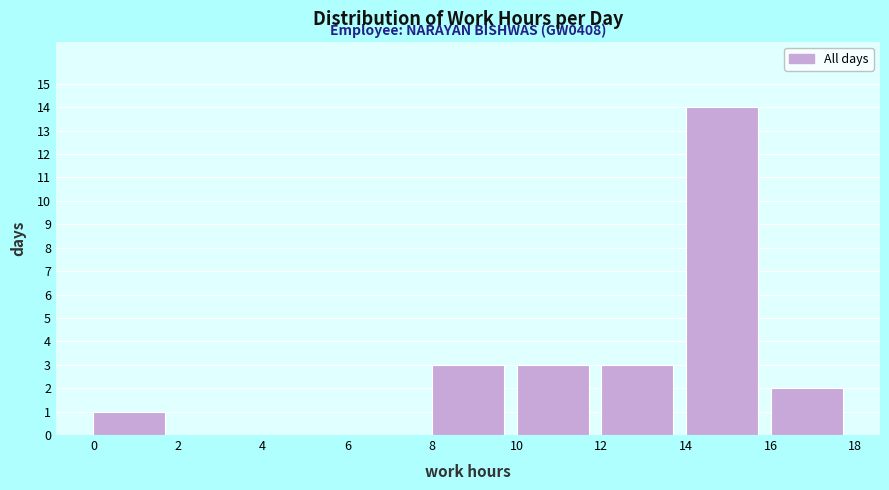

Over which range of the x-axis is the bar tallest?

14 to 16